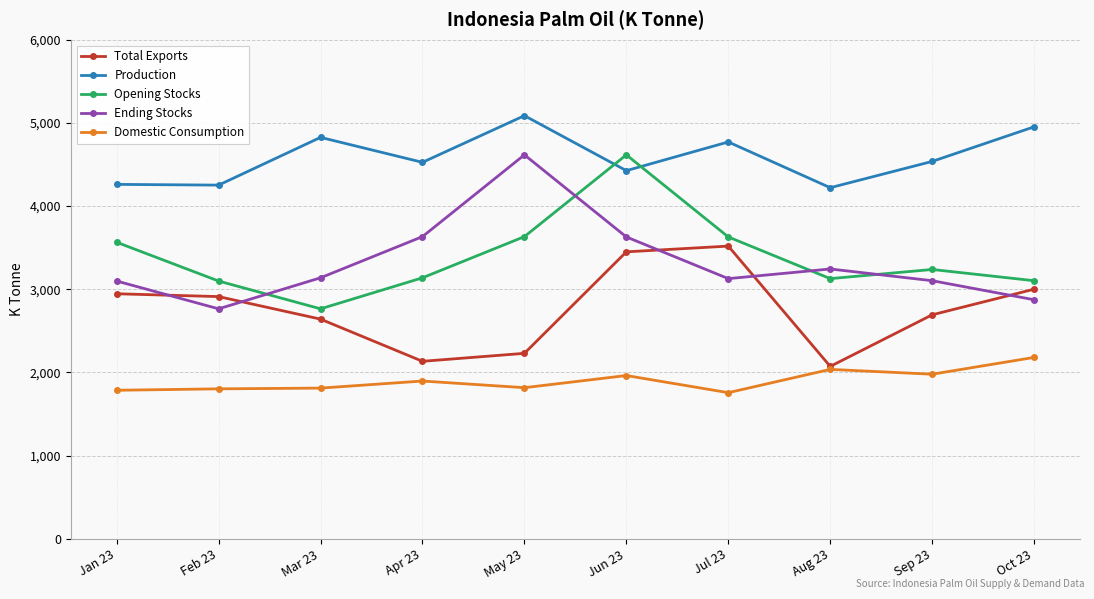

How many data points does each series have?

10